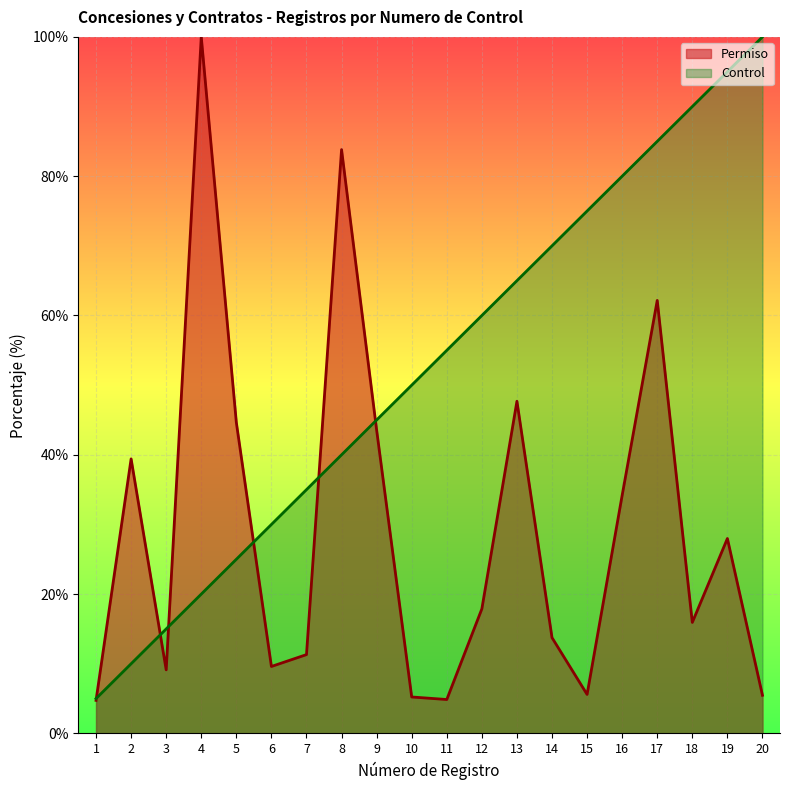

Where does the Control series first go above 55?

11